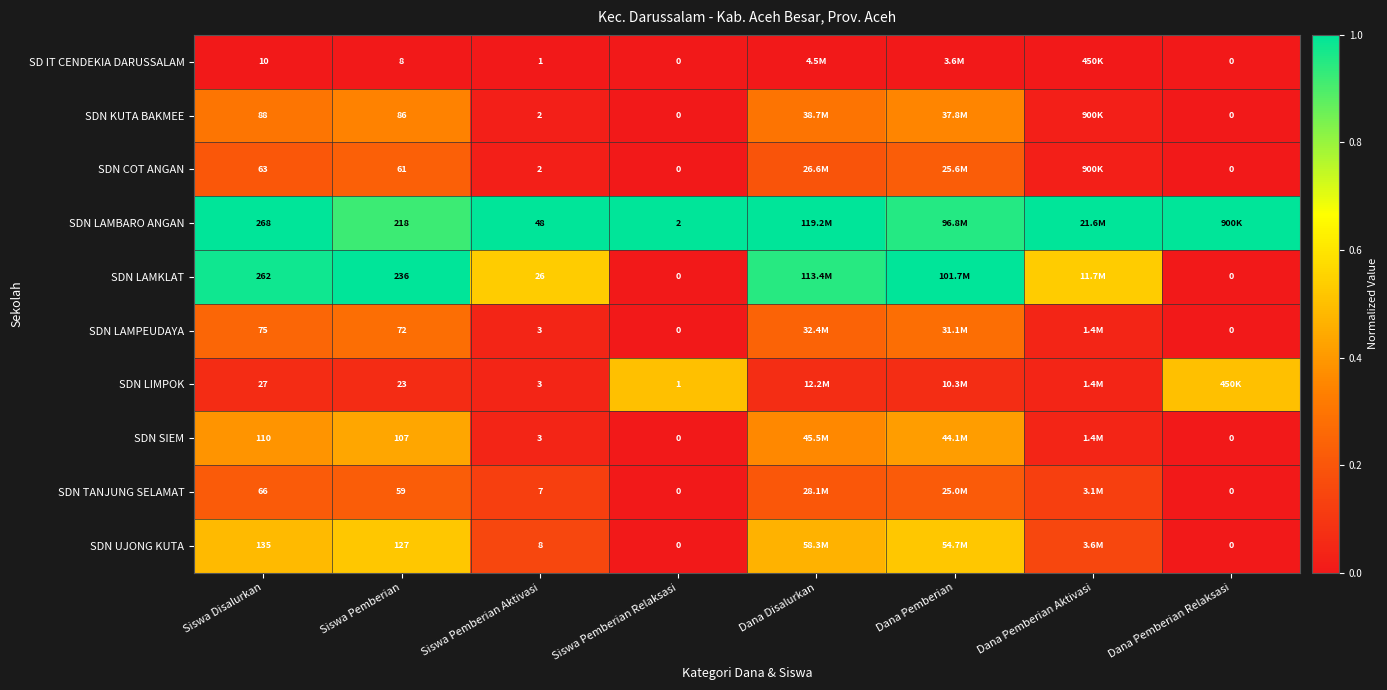

Rank the categories by SDN COT ANGAN value from highest to lowest.

Siswa Pemberian, Dana Pemberian, Siswa Disalurkan, Dana Disalurkan, Siswa Pemberian Aktivasi, Dana Pemberian Aktivasi, Siswa Pemberian Relaksasi, Dana Pemberian Relaksasi